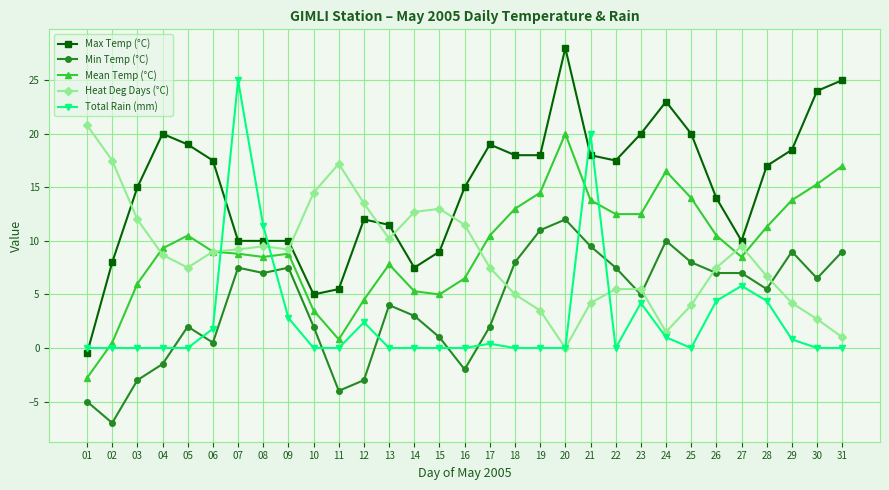

What is the highest value of the Max Temp (°C) series?

28.0